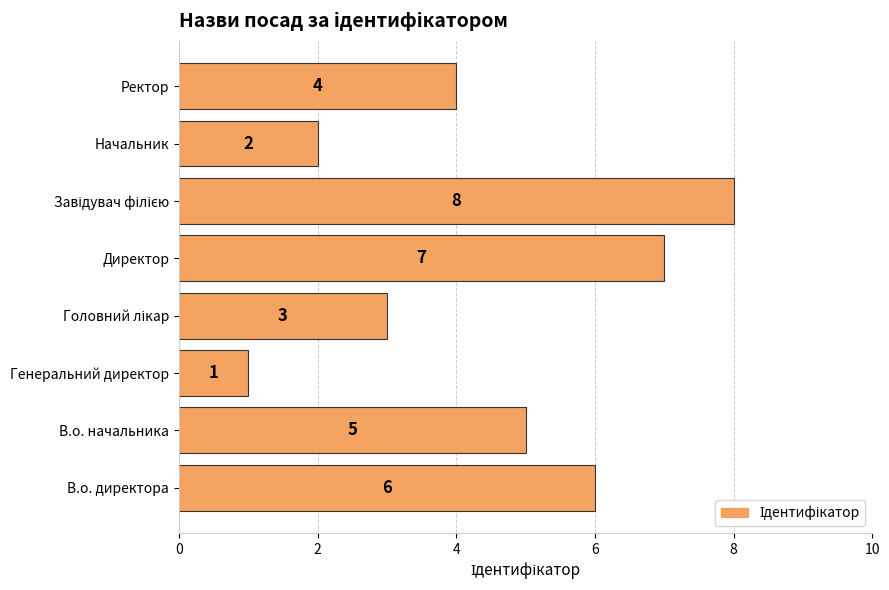

At which category does the chart reach its minimum across all series?

Генеральний директор